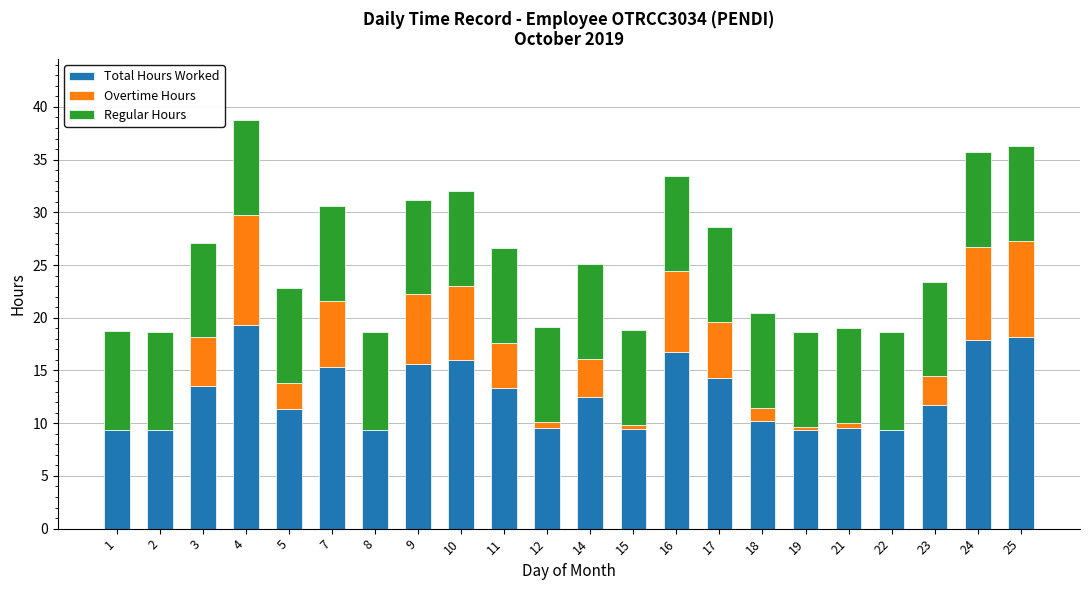

The value of Total Hours Worked at 10 is 4.6. True or false?

False